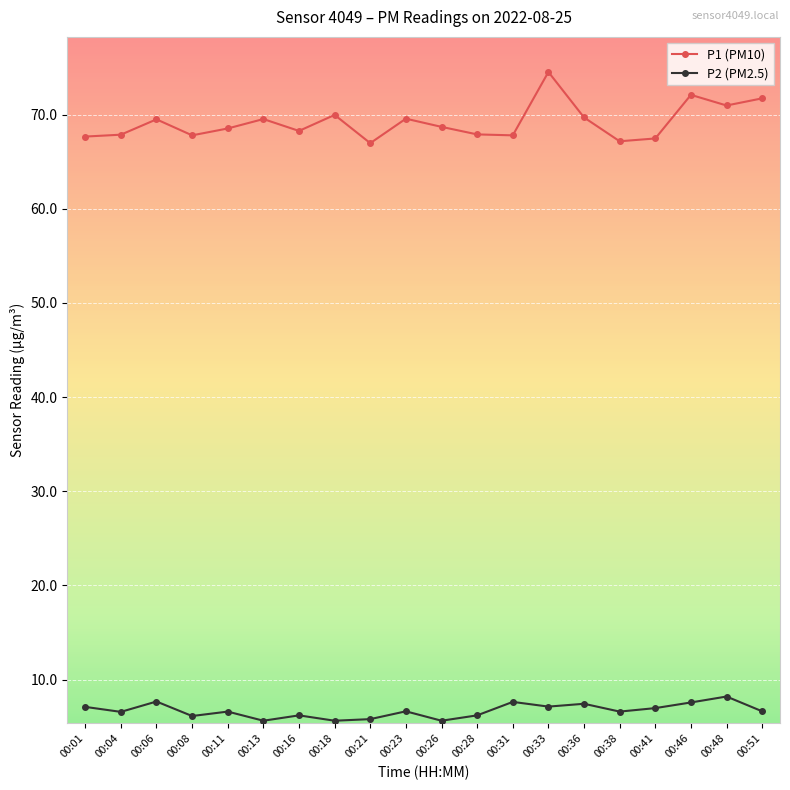

At which category is the sum across all series the highest?

00:33